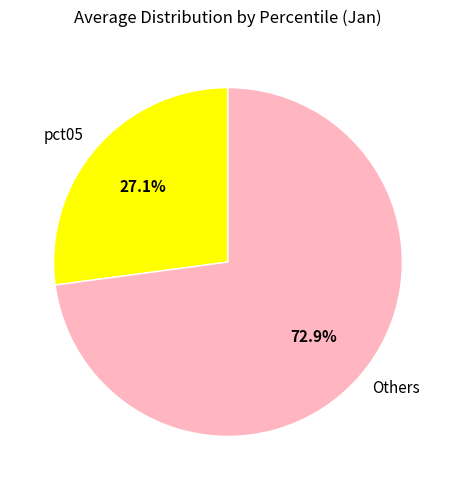

To the nearest percent, what is the average slice percentage?

50%